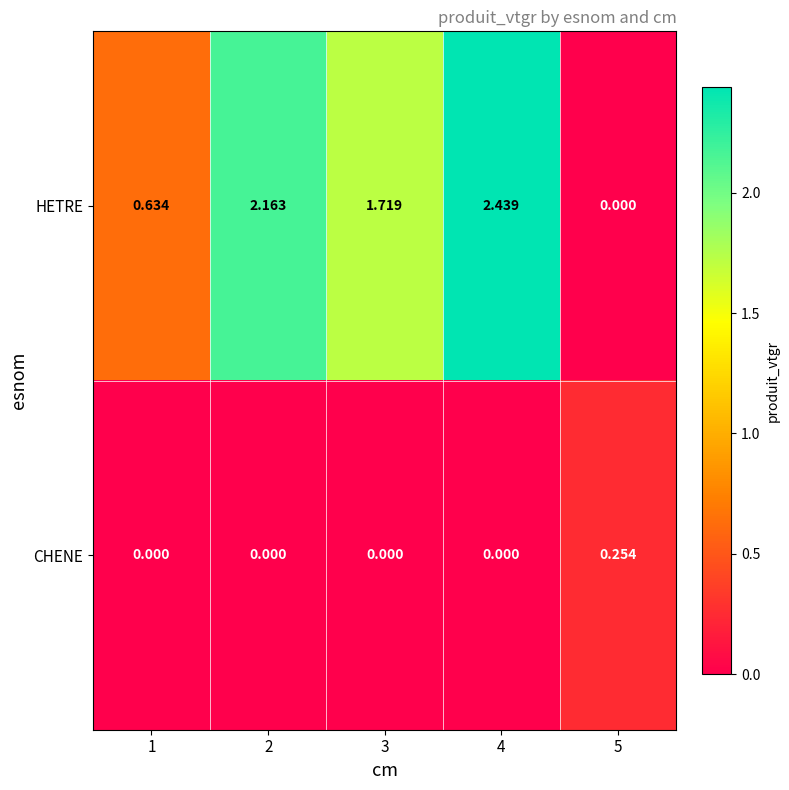

How many values in the HETRE series are below 1?

2